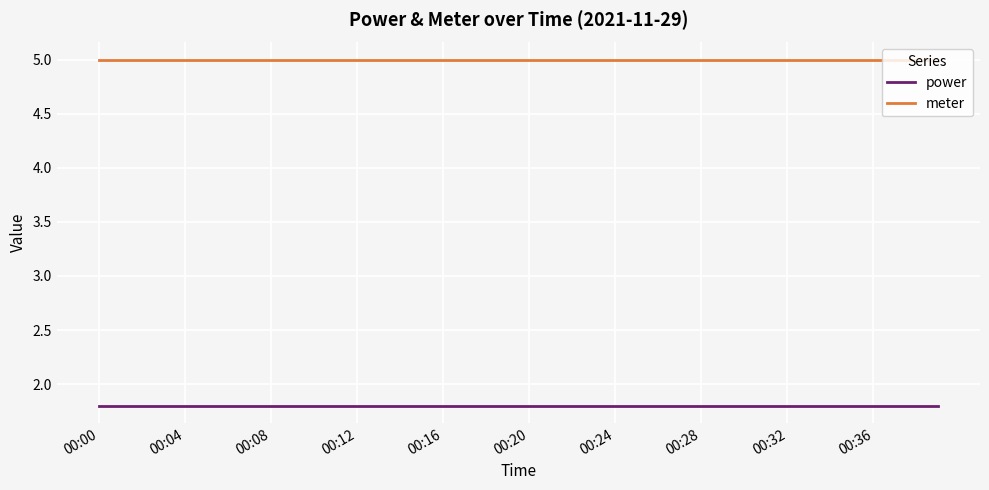

List the series in order of their overall mean, highest first.

meter, power